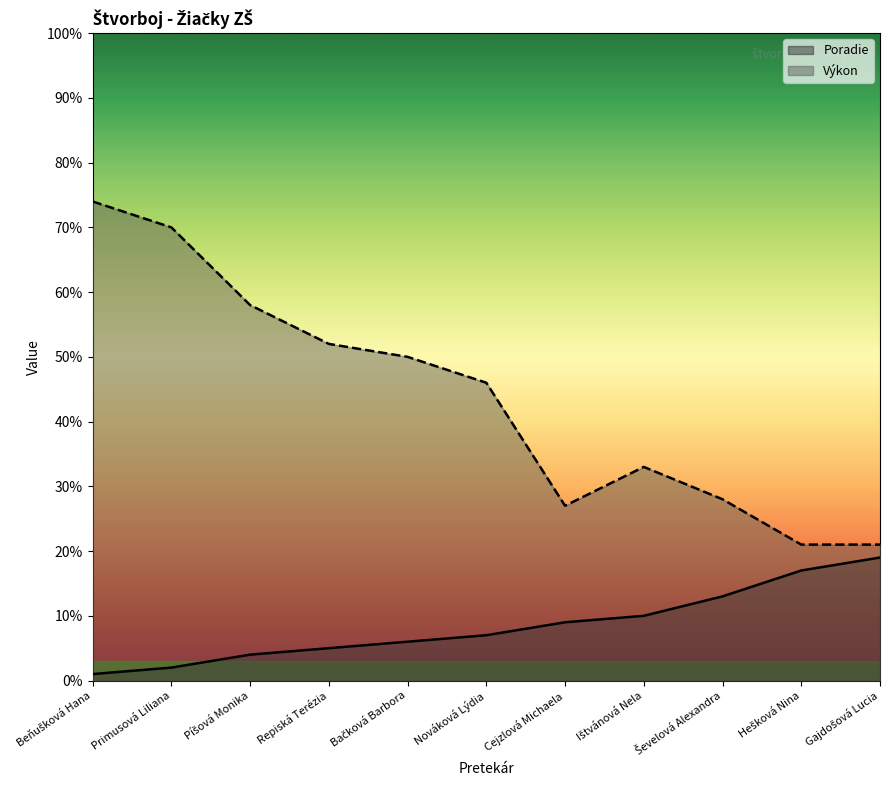

Does the chart display data point markers on the line(s)?

No